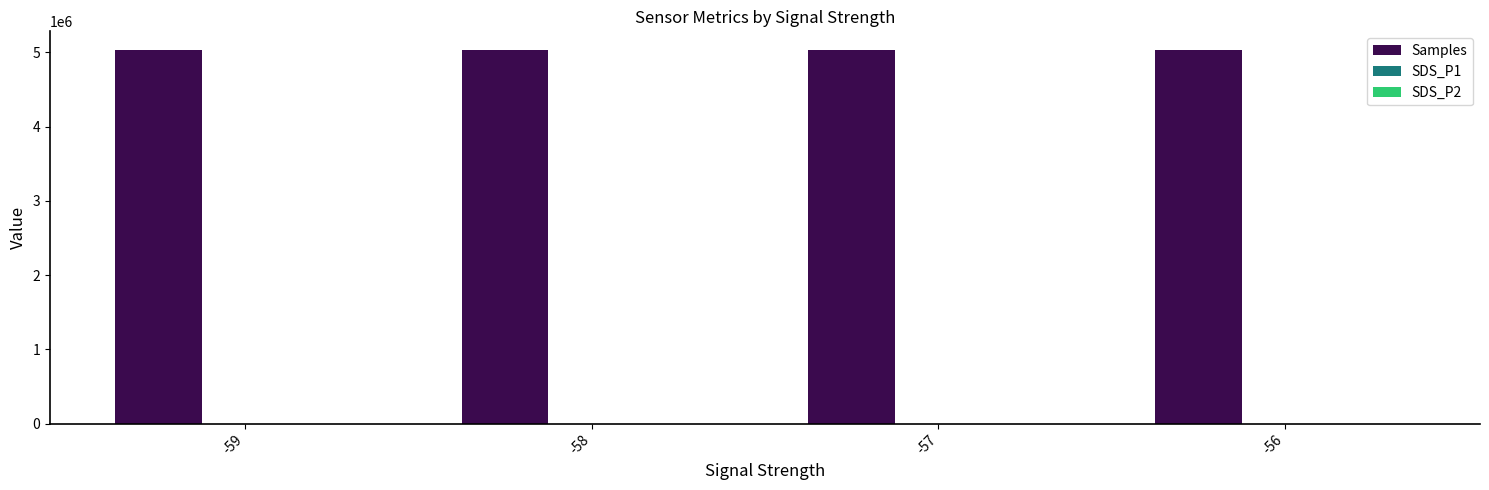

Which series has the largest total across all categories?

Samples